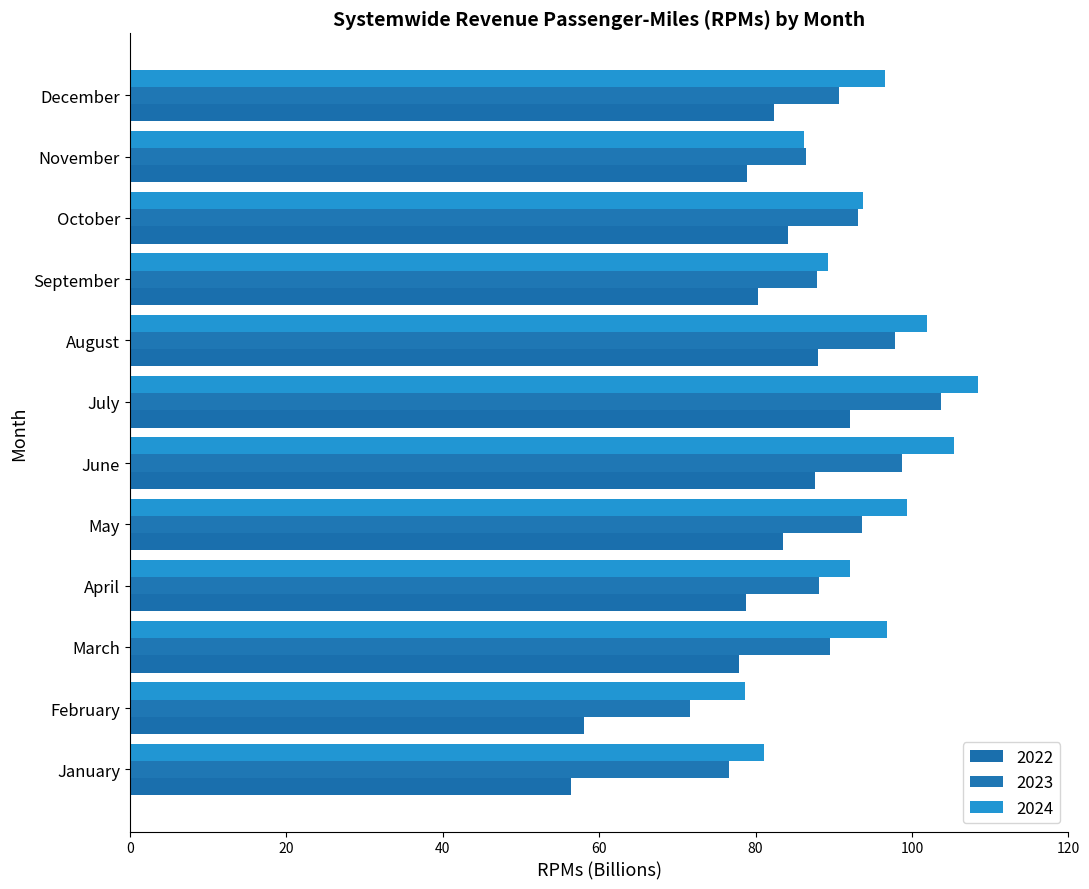

Rank the categories by 2024 value from highest to lowest.

July, June, August, May, March, December, October, April, September, November, January, February